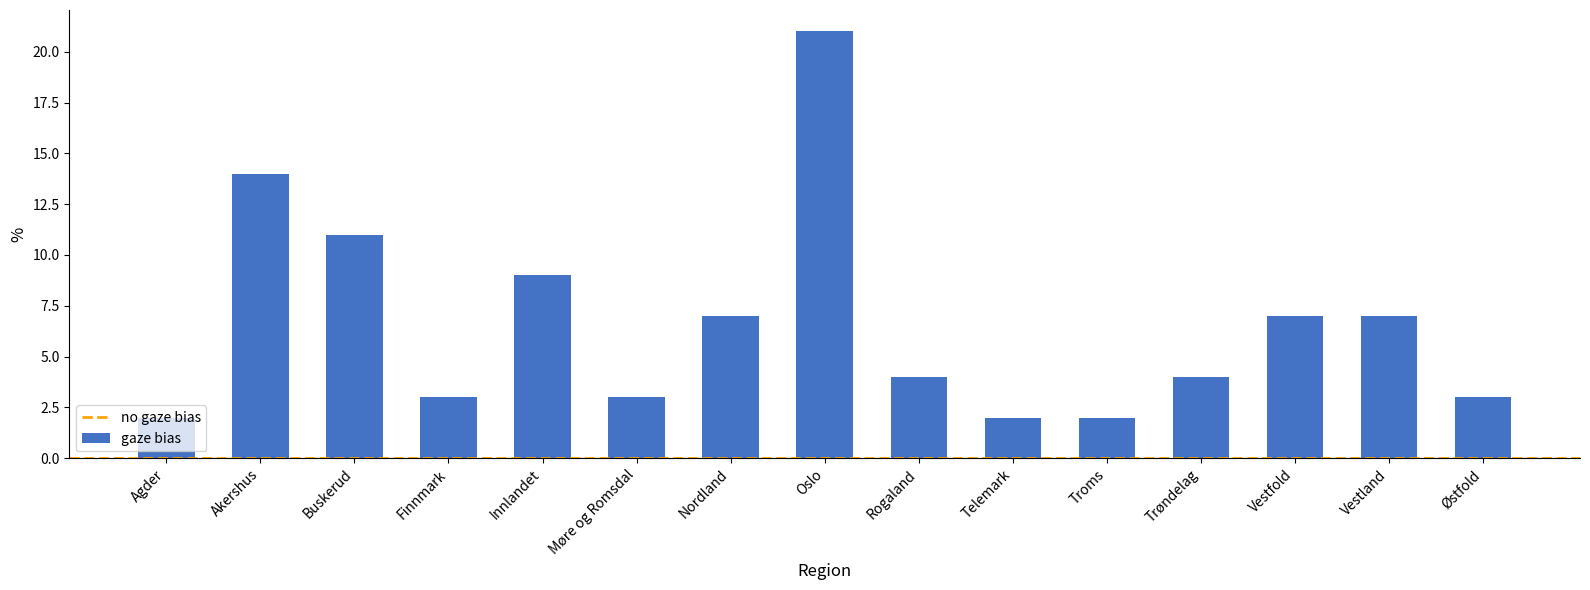

How many data points does each series have?

15